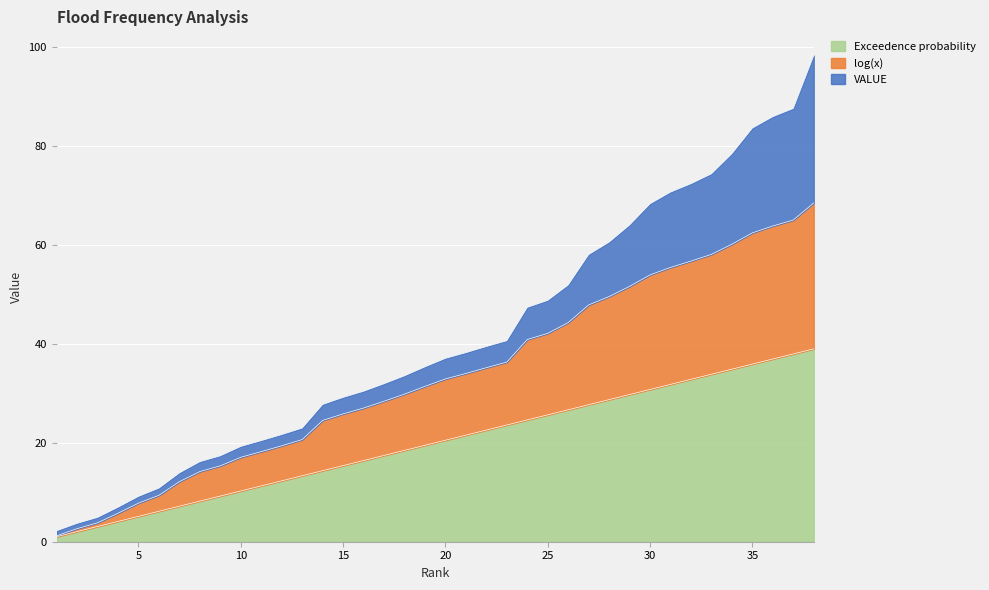

What are all the series names shown in the legend?

Exceedence probability, log(x), VALUE